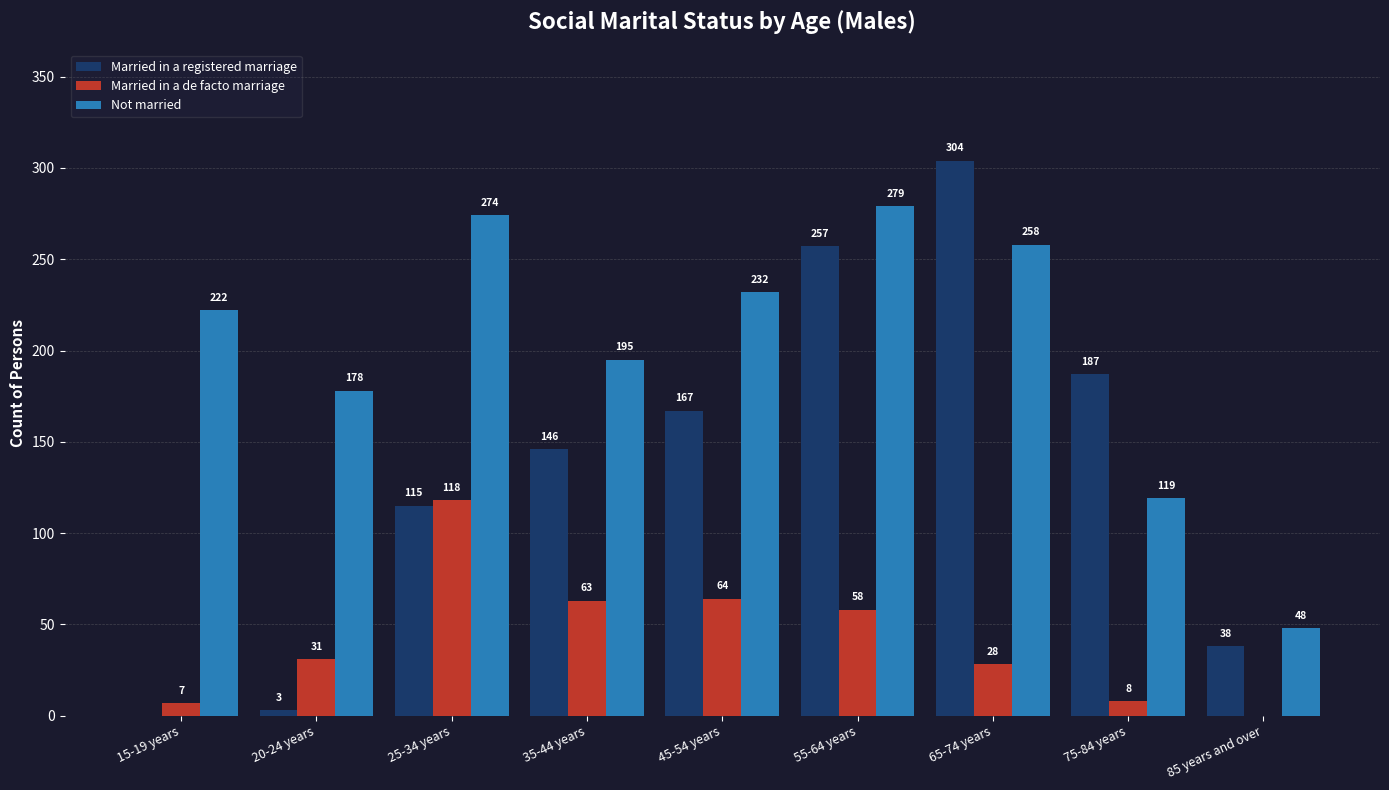

What is the sum of the Married in a de facto marriage values at 20-24 years and 35-44 years?

94